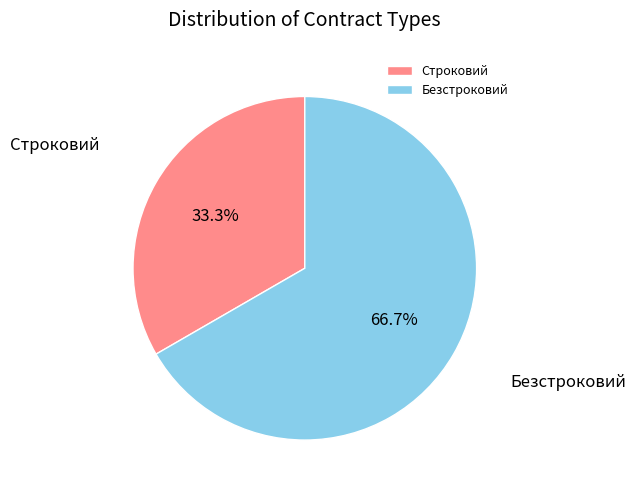

Is the sum of Безстроковий and Строковий greater than half?

Yes